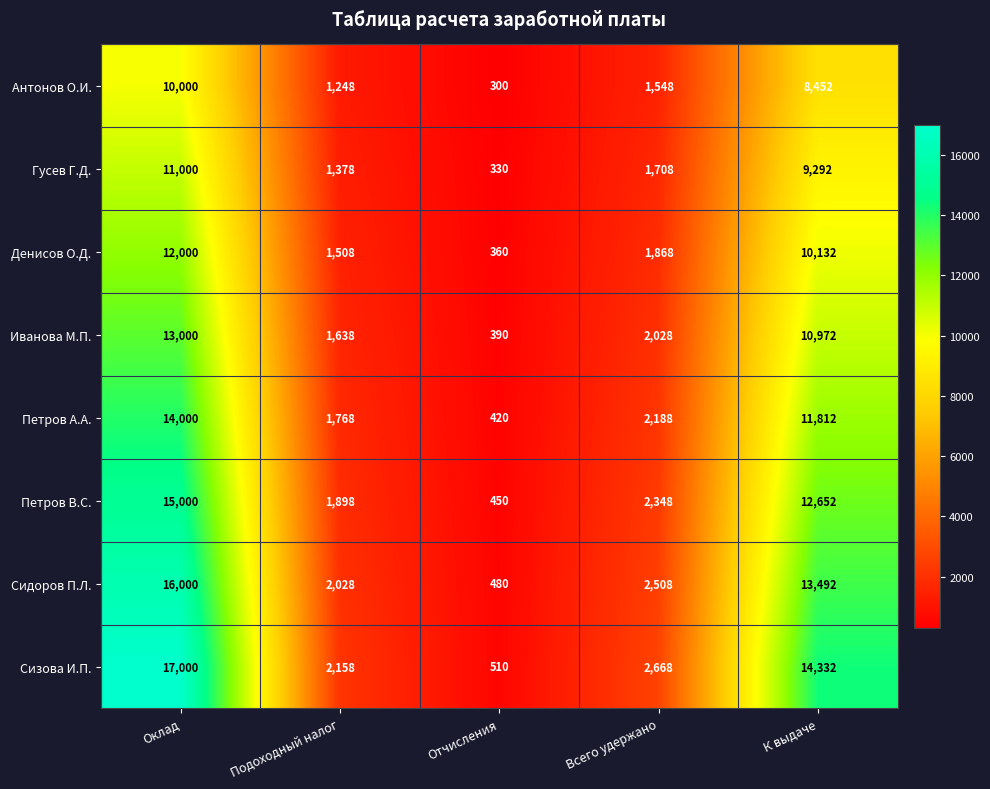

Which category has the lowest value across all series?

Отчисления